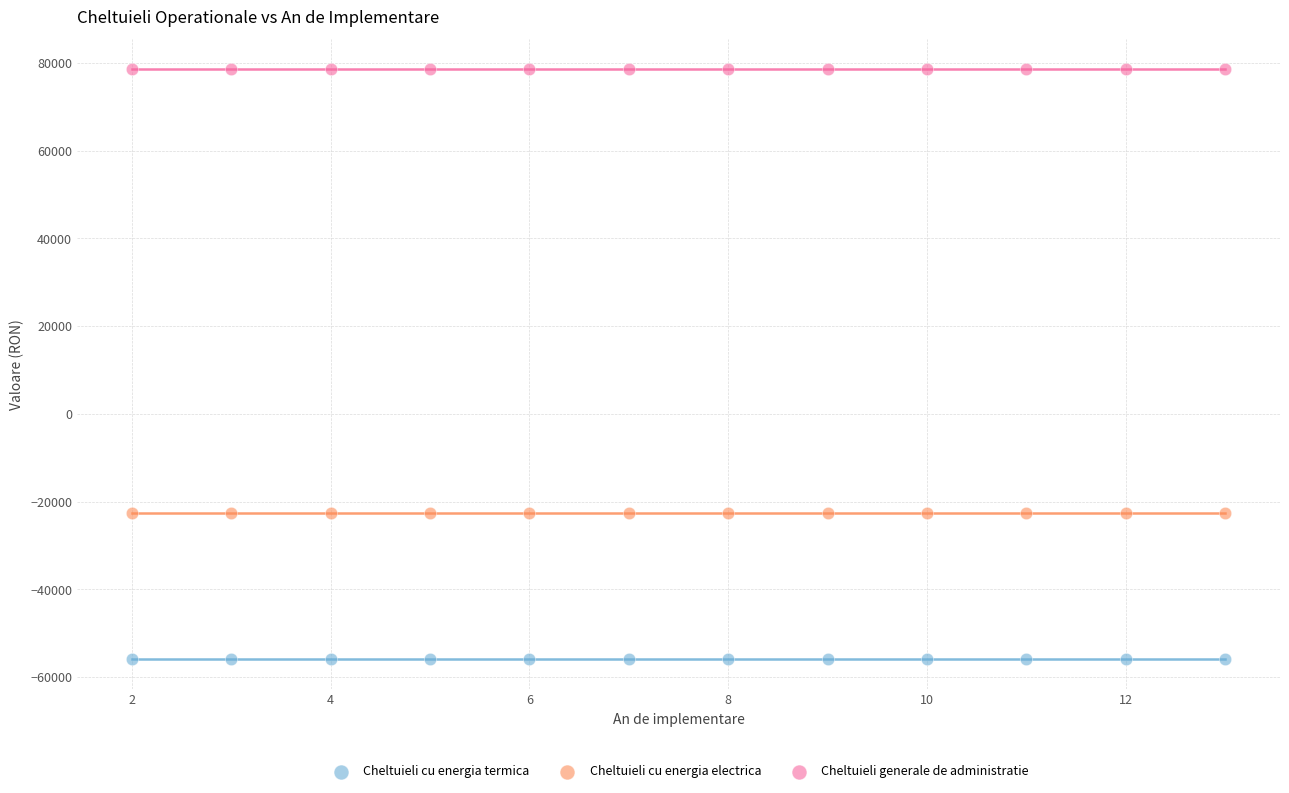

Which series reaches the maximum Y coordinate?

Cheltuieli generale de administratie